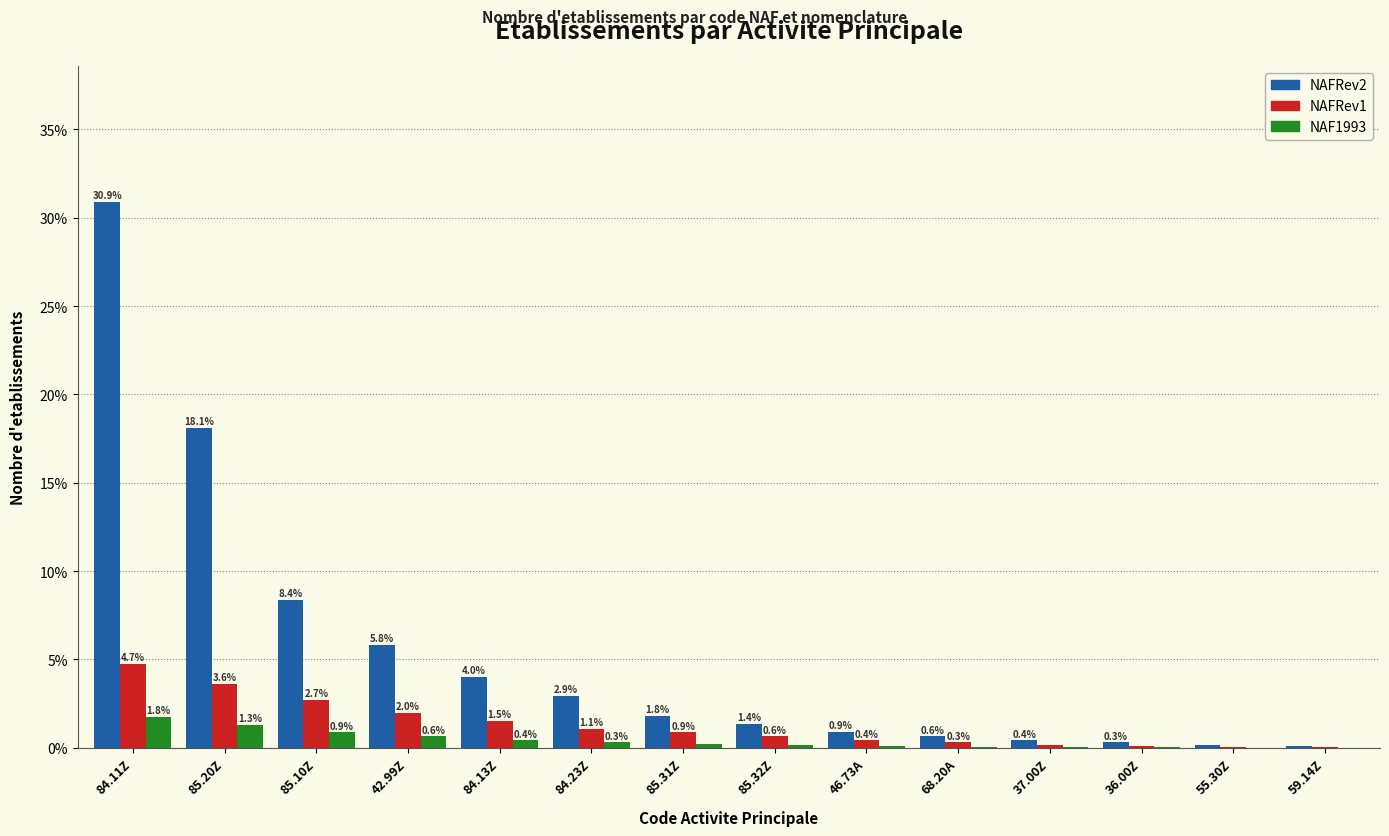

Between 84.13Z and 36.00Z, which series saw the biggest shift?

NAFRev2